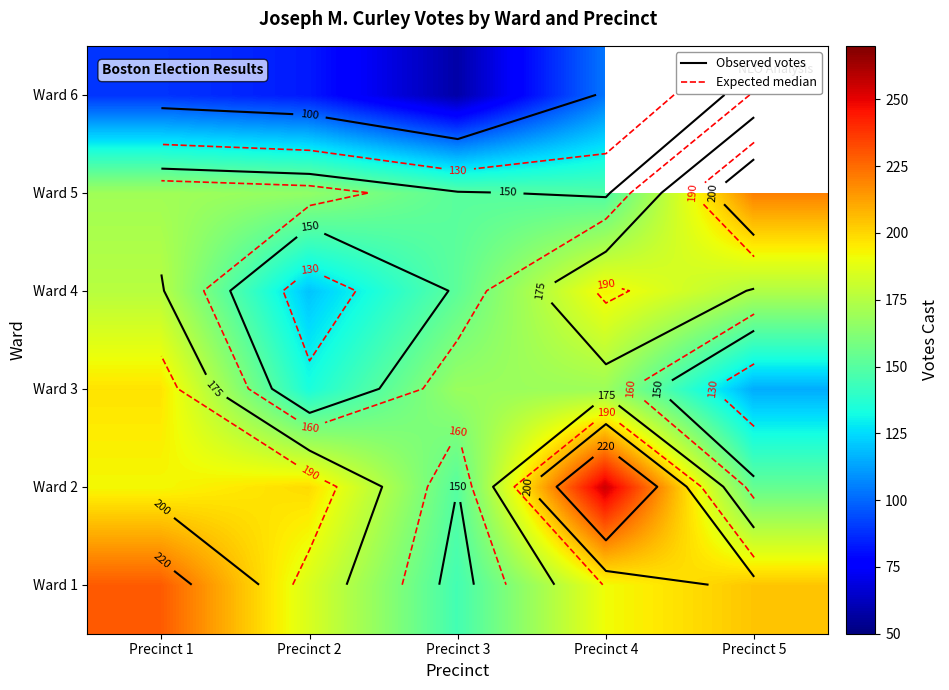

At Precinct 2, list the series in order from largest to smallest.

Ward 2, Ward 1, Ward 5, Ward 3, Ward 4, Ward 6